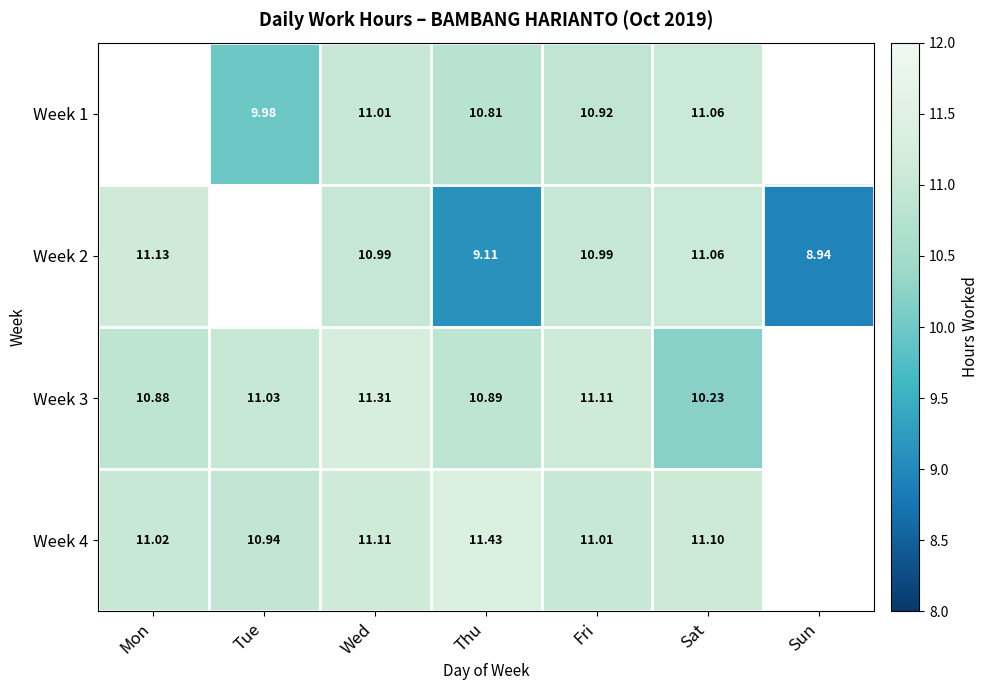

Is the value of Week 2 at Sun greater than the value of Week 1 at Fri?

No